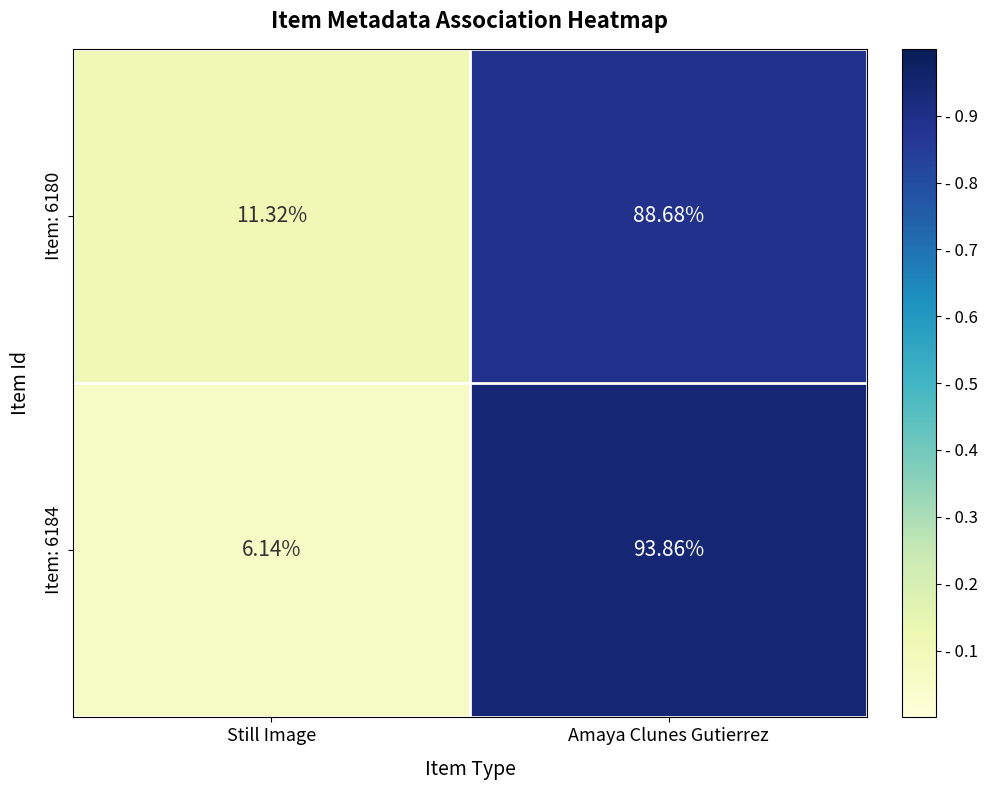

At which category is the sum across all series the highest?

Amaya Clunes Gutierrez